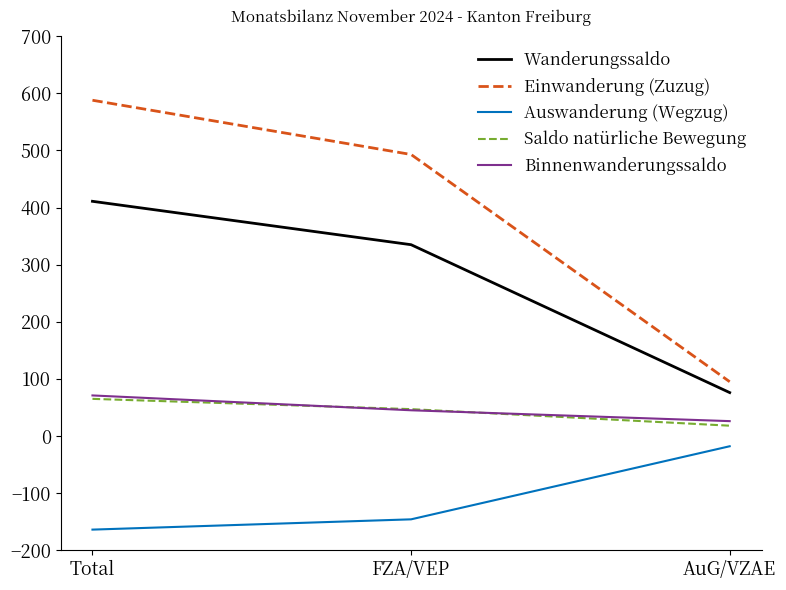

At which label is Saldo natürliche Bewegung closest to 41?

FZA/VEP